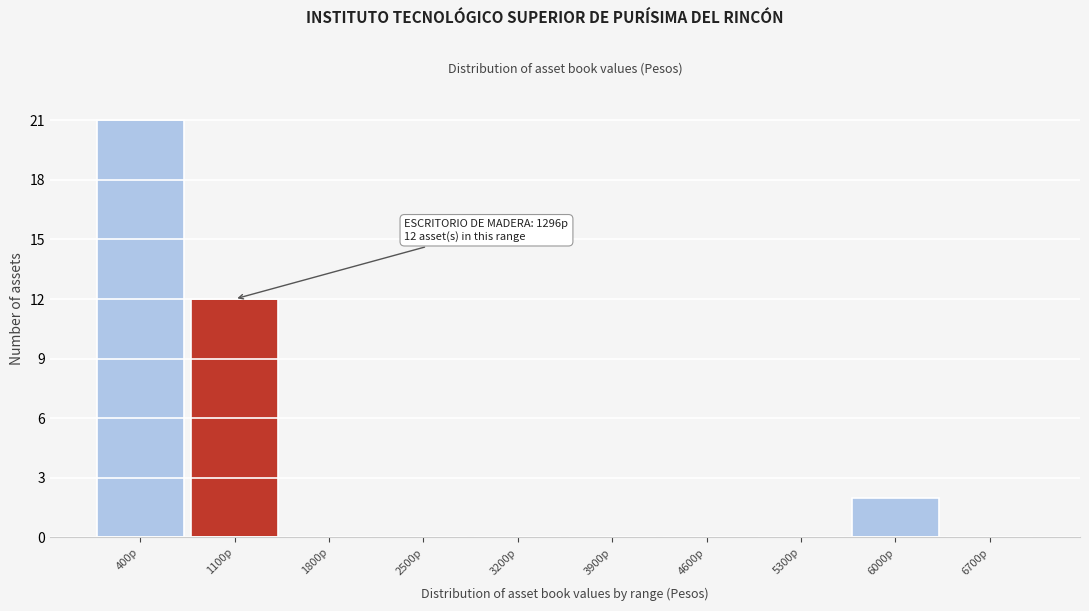

Reading right to left, what are all the values shown in this chart?

6700p=0	6000p=2	5300p=0	4600p=0	3900p=0	3200p=0	2500p=0	1800p=0	1100p=12	400p=21